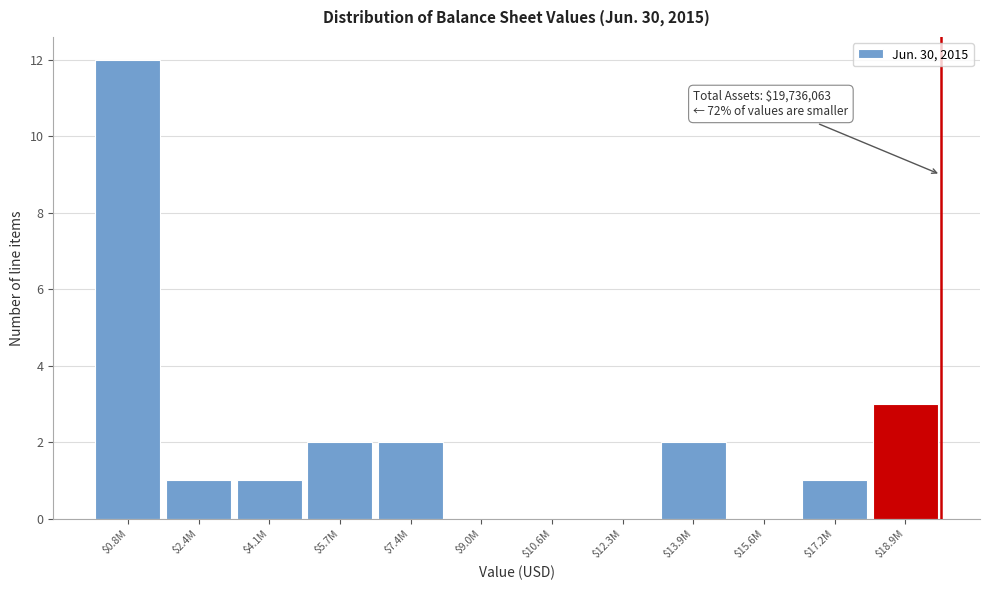

At which category does the chart reach its peak across all series?

$0.8M